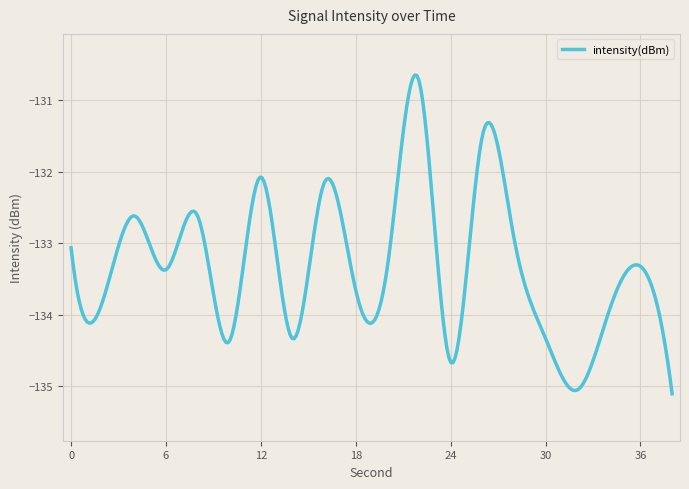

What is the greatest value displayed?

-130.7